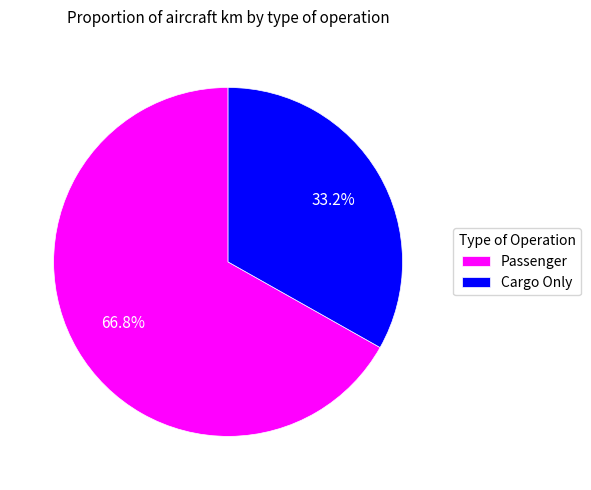

True or false: Cargo Only accounts for 33% of the total.

True